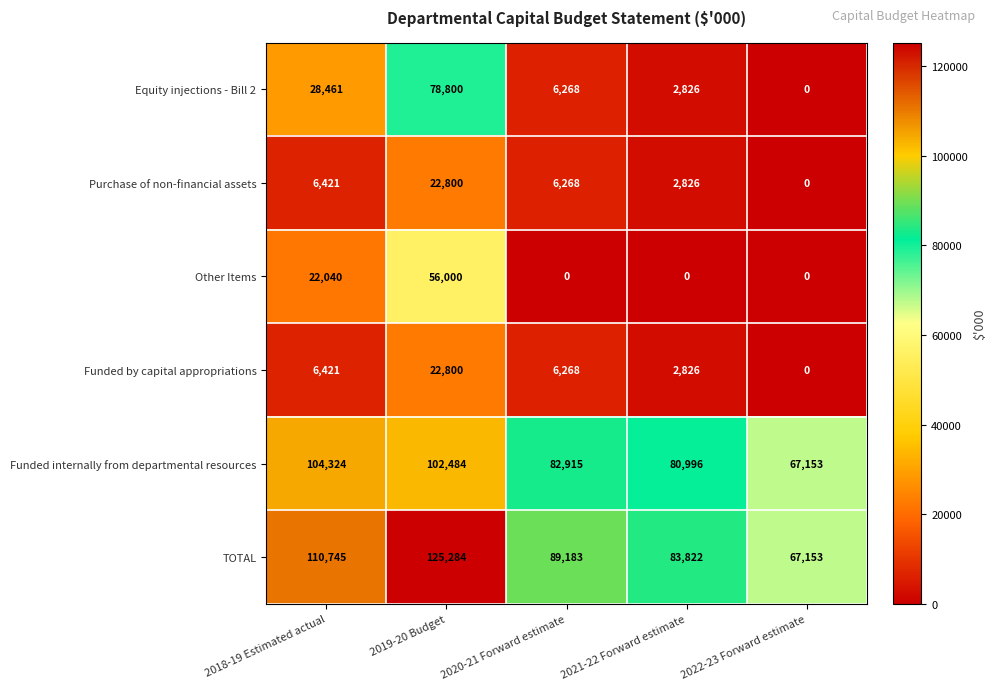

Is it true that Other Items equals 38521 at 2019-20 Budget?

False